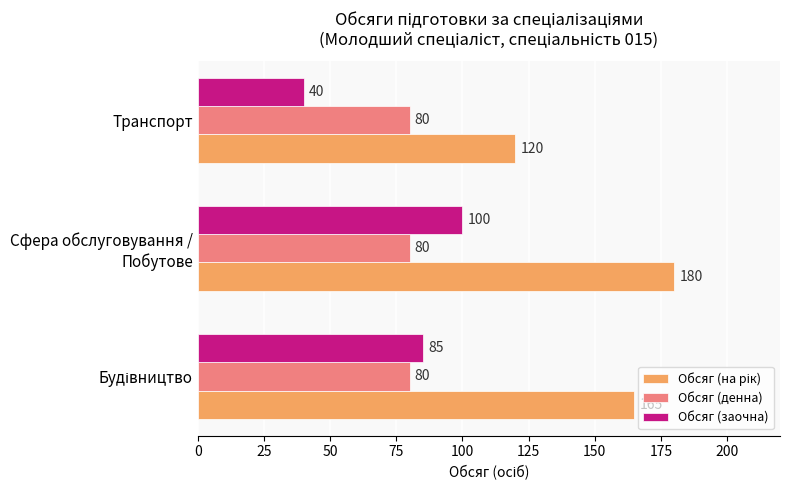

What is the minimum value for Обсяг (денна)?

80